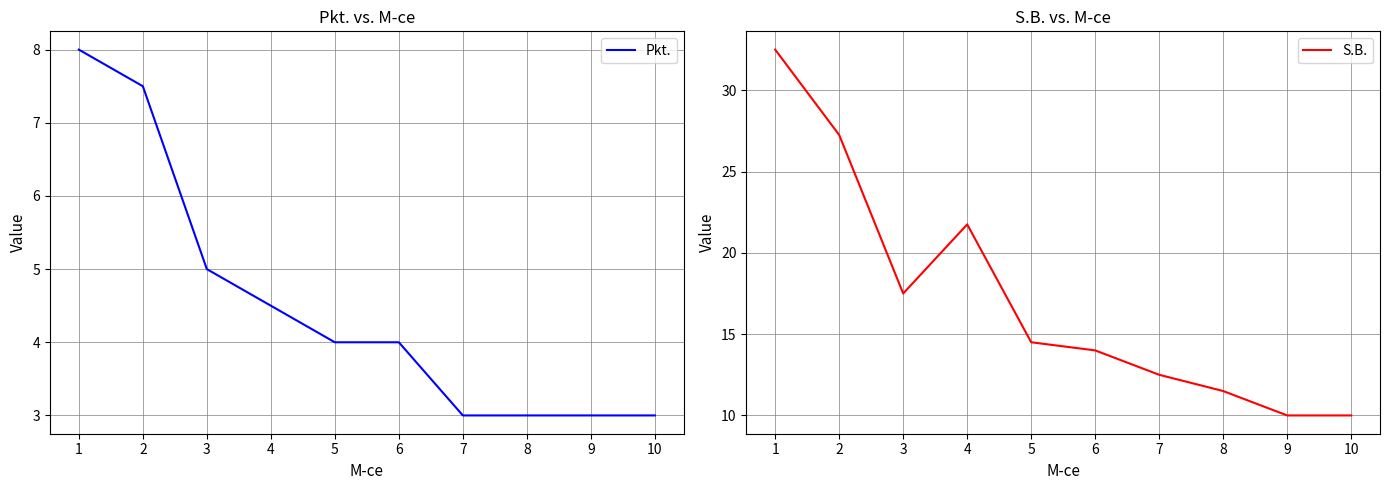

Does the chart have visible grid lines?

Yes